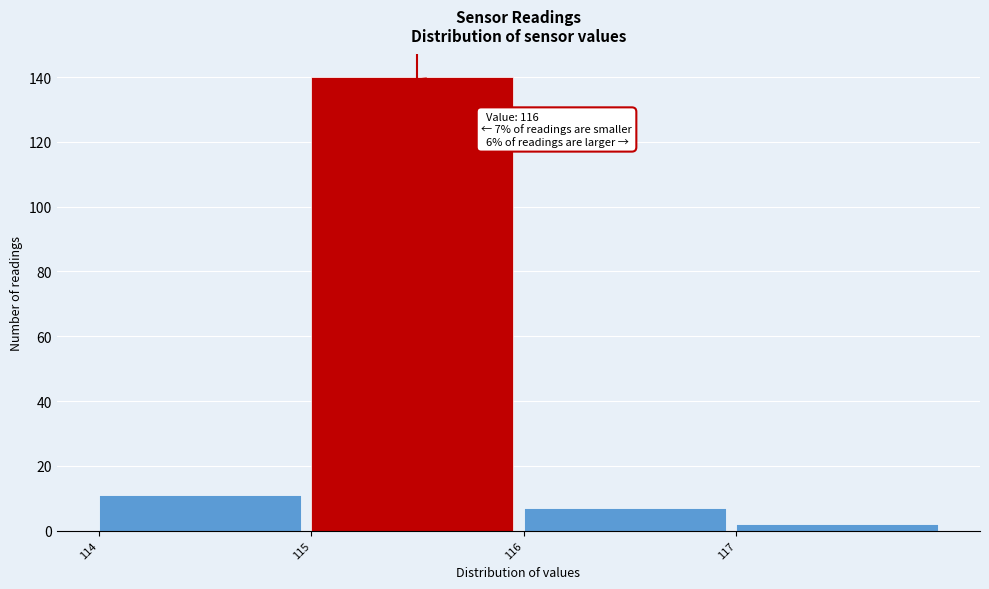

Reading right to left, transcribe all the data shown in this chart.

2	7	140	11